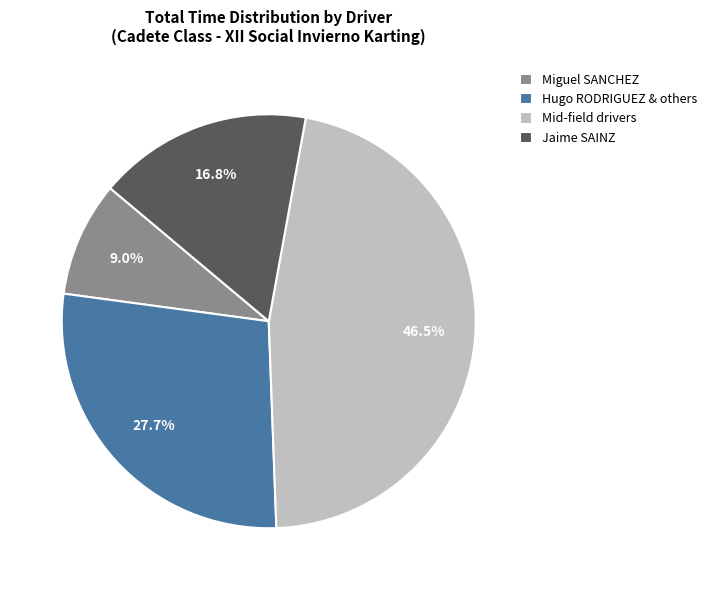

Which category has the smallest portion of the pie?

Miguel SANCHEZ